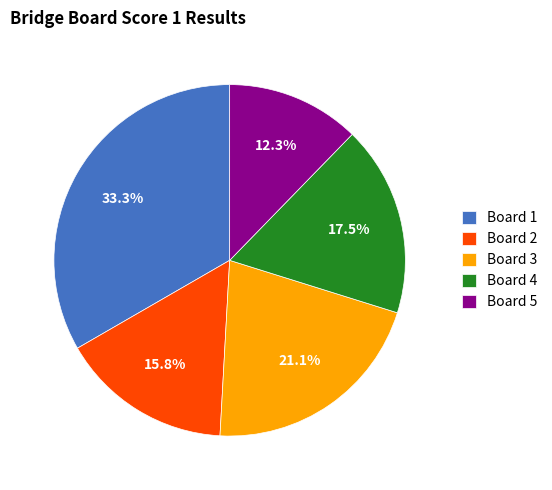

Rank the categories by value from highest to lowest.

Board 1, Board 3, Board 4, Board 2, Board 5